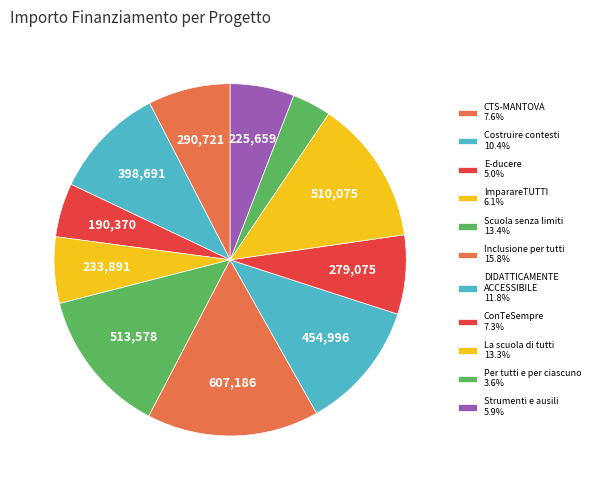

Rank the categories by value from highest to lowest.

Inclusione per tutti, Scuola senza limiti, La scuola di tutti, DIDATTICAMENTE
ACCESSIBILE, Costruire contesti, CTS-MANTOVA, ConTeSempre, ImparareTUTTI, Strumenti e ausili, E-ducere, Per tutti e per ciascuno